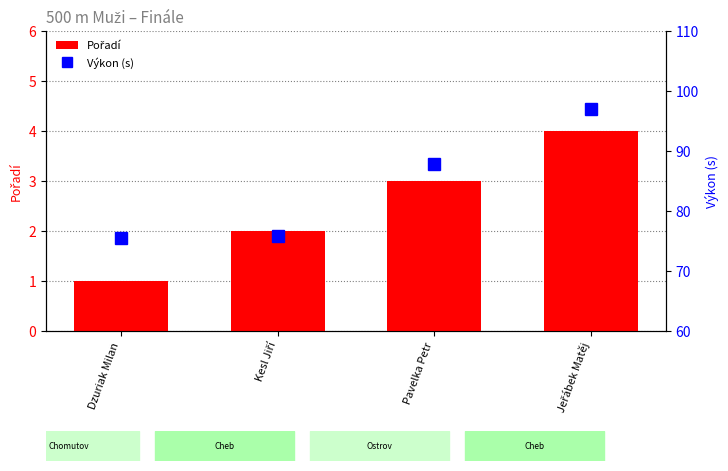

The value of Pořadí at Jeřábek Matěj is 2.8. True or false?

False